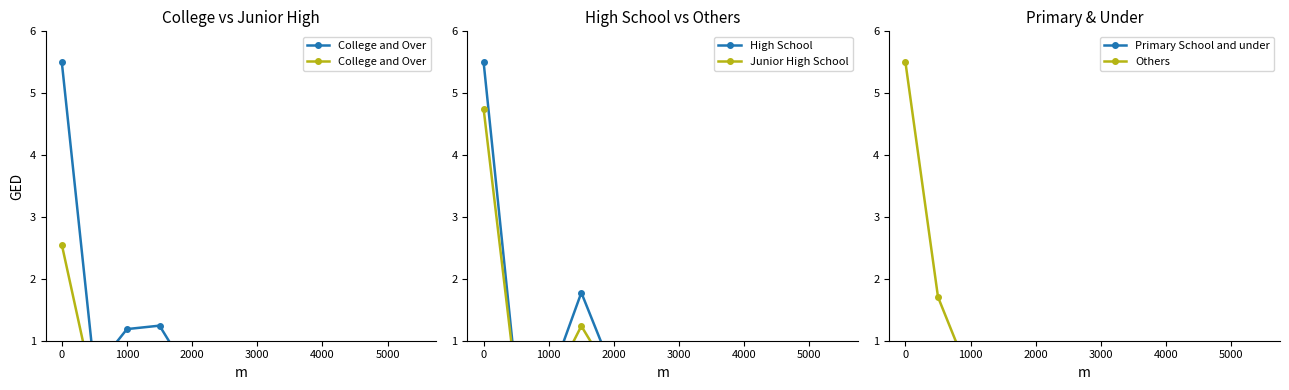

Where is the first local minimum for Junior High School?

1000